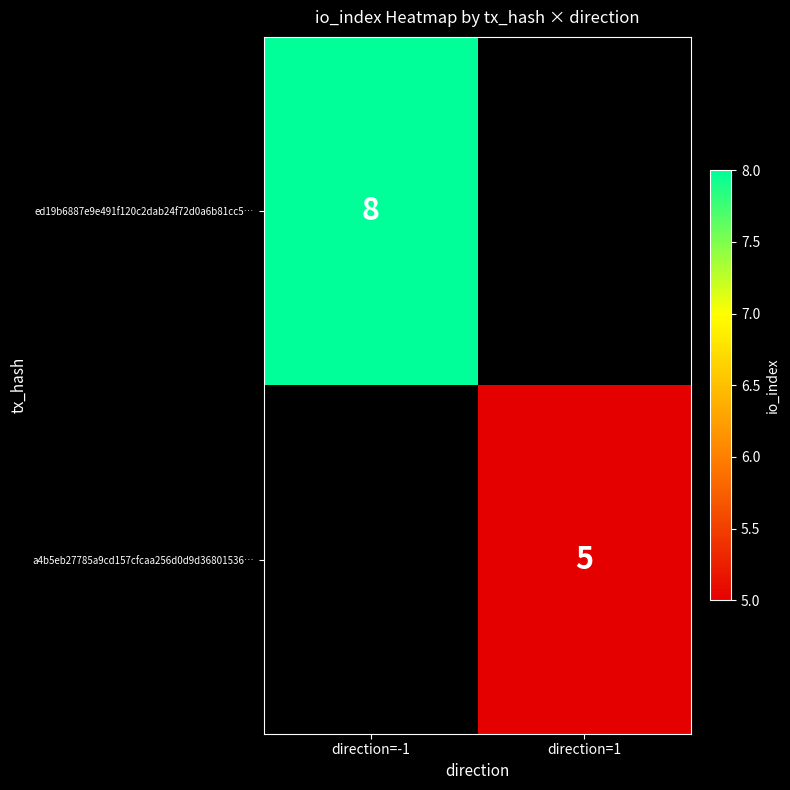

Count the number of data series in this chart.

2